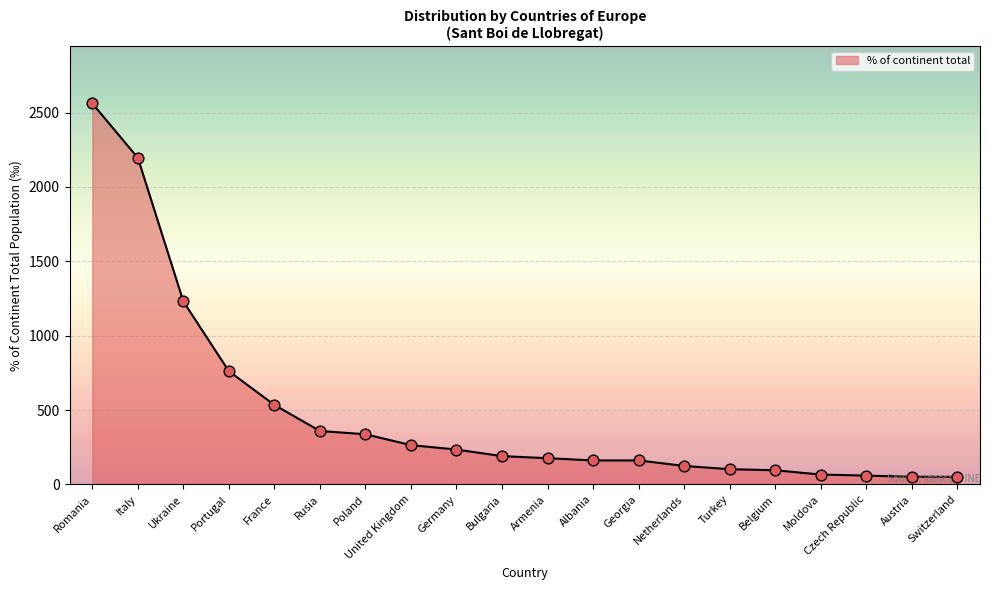

Between Romania and Ukraine, which is larger?

Romania